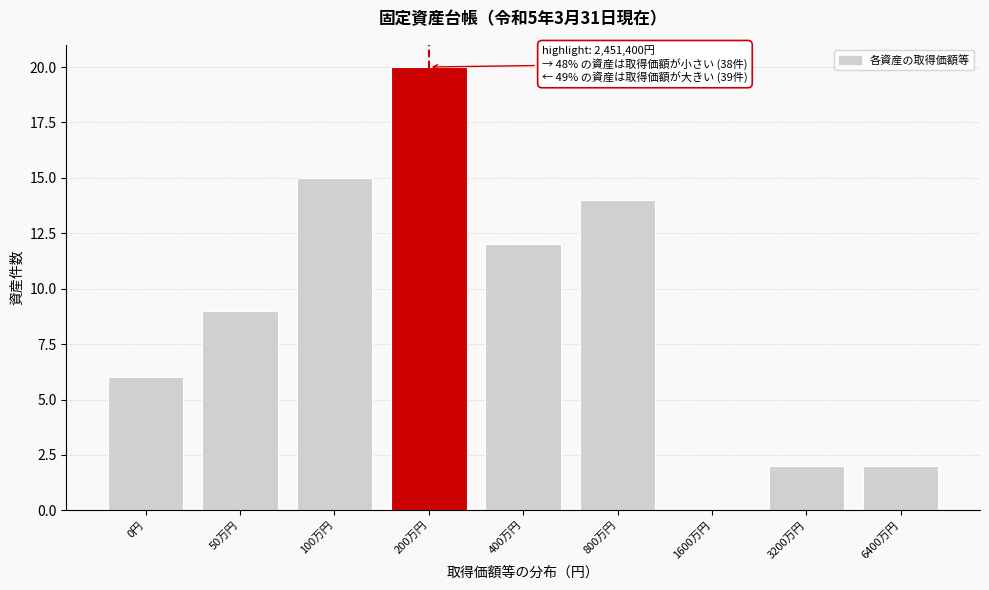

Reading left to right, transcribe all the data shown in this chart.

0円=6	50万円=9	100万円=15	200万円=20	400万円=12	800万円=14	1600万円=0	3200万円=2	6400万円=2